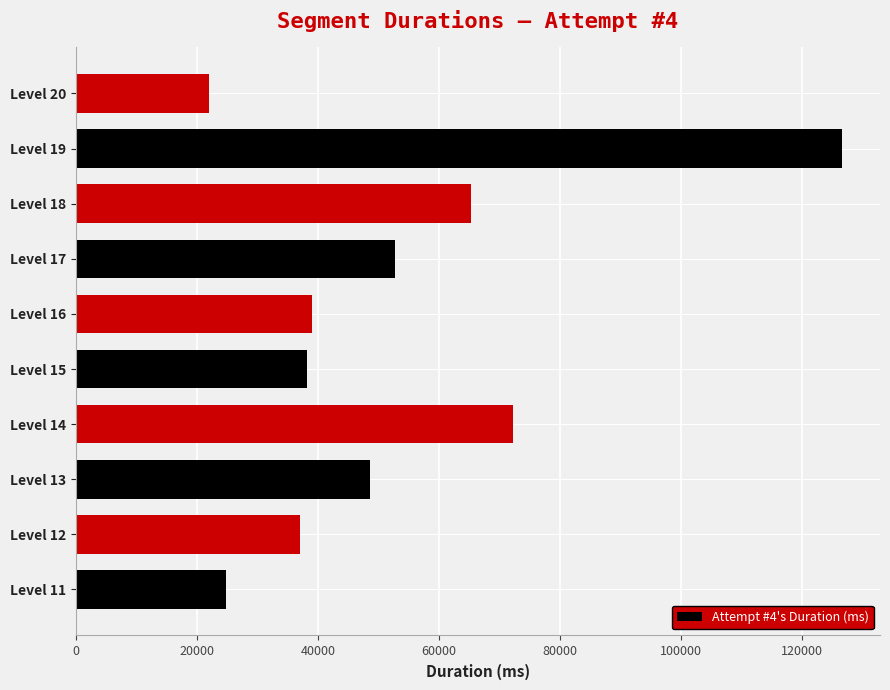

Is it true that the value at Level 12 is 36981?

True